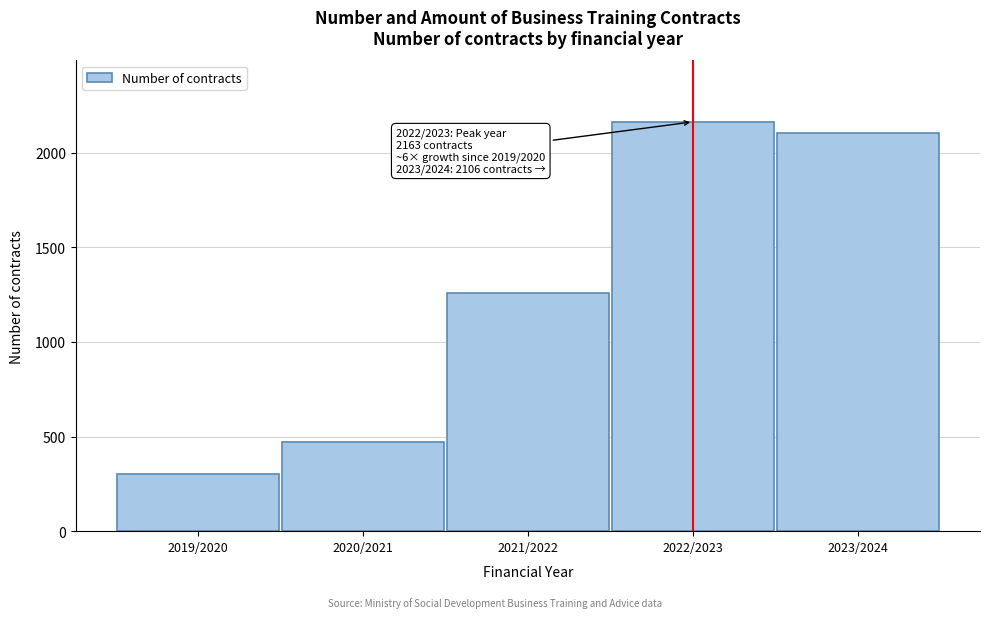

Reading left to right, extract all data points from this chart.

300	471	1260	2163	2106